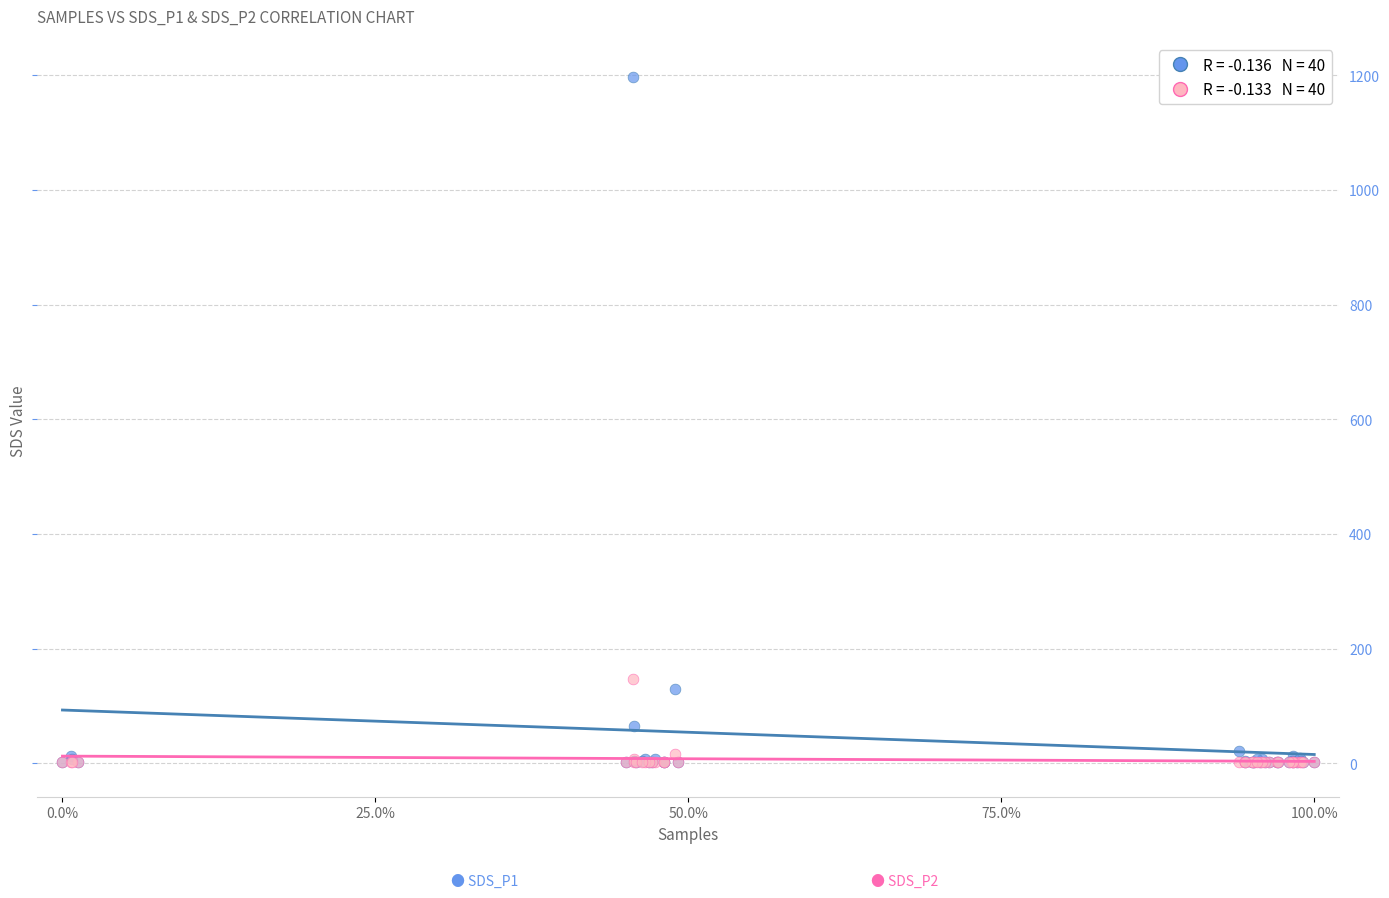

Across all series, what Y value is closest to 599?

146.6